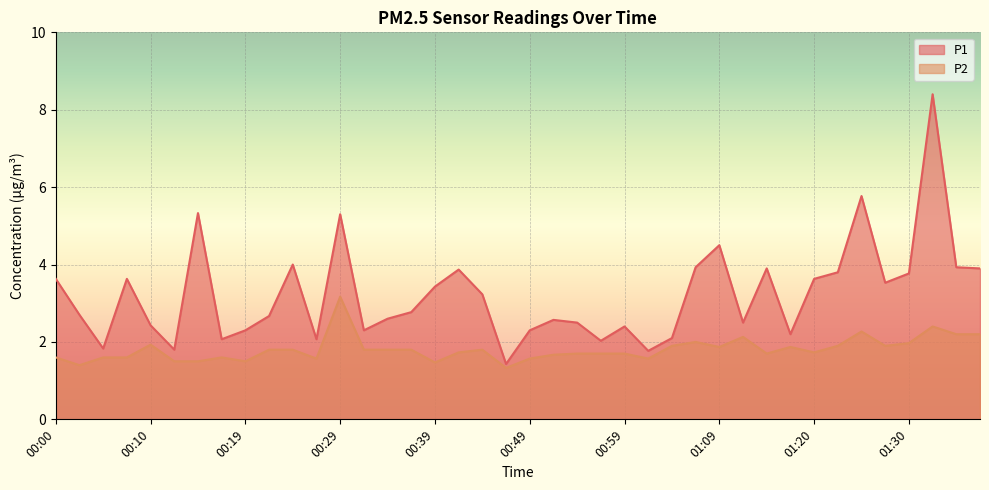

At which label does P1 first exceed 2?

00:00